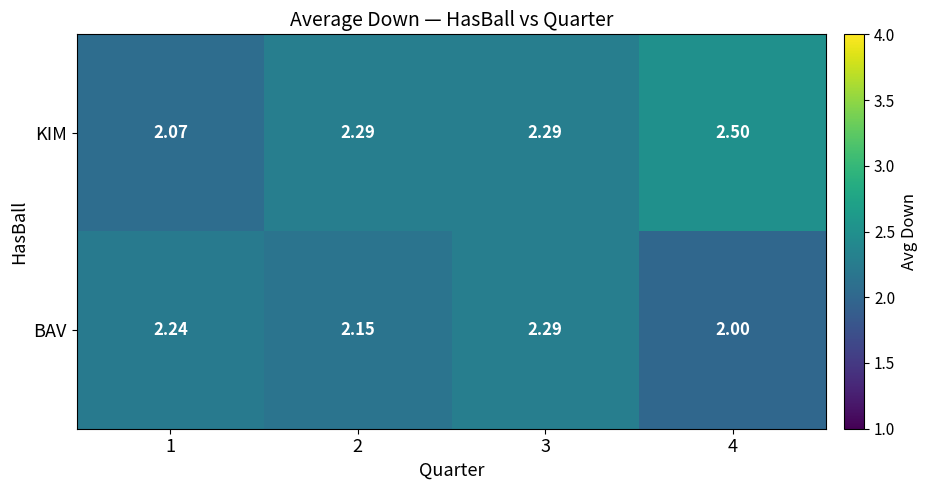

Is the value of BAV at 4 greater than the value of KIM at 1?

No